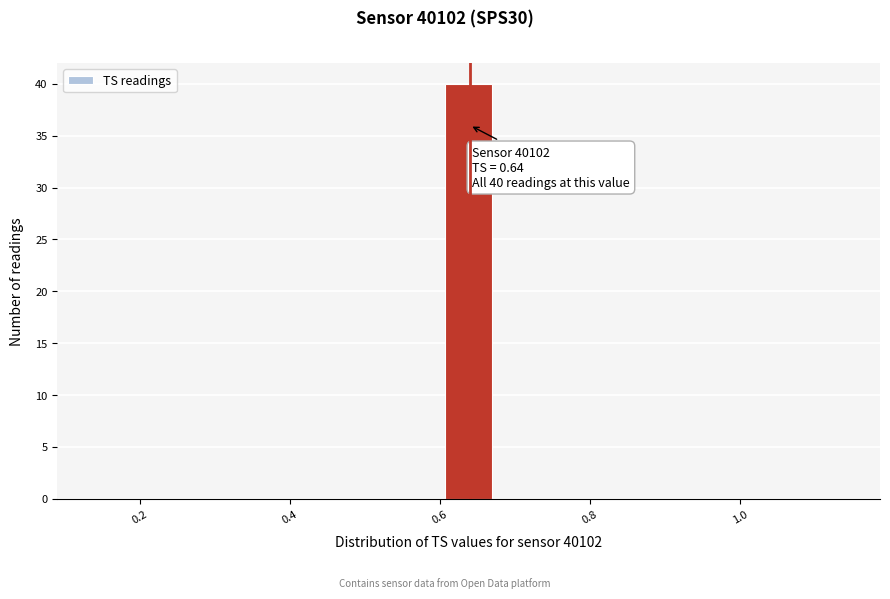

Read against the x-axis, roughly where is the centre of the tallest bar?

0.64